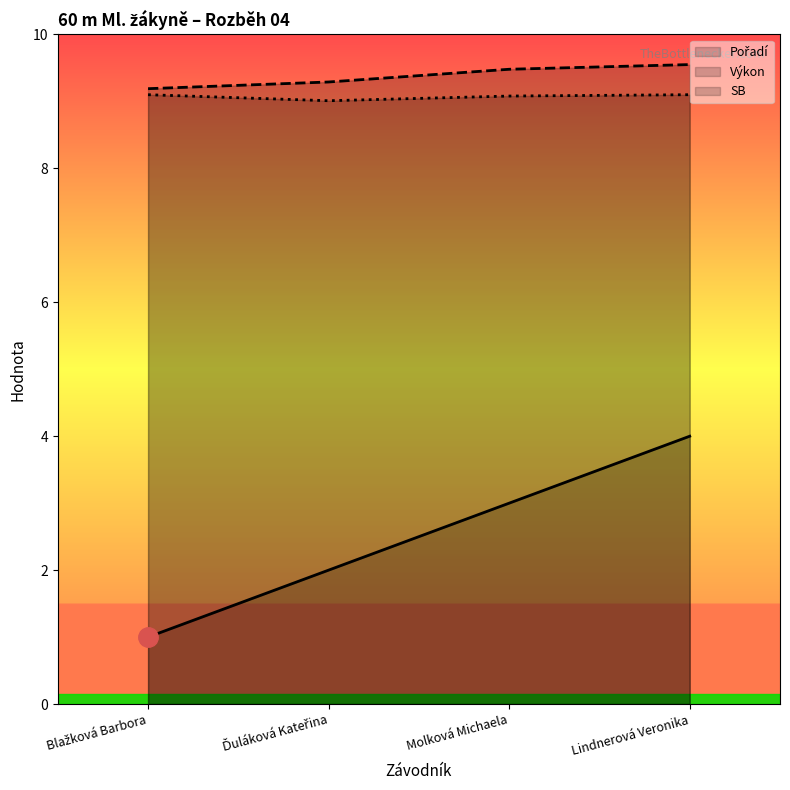

What is the sum of the Pořadí values at Molková Michaela and Ďuláková Kateřina?

5.0